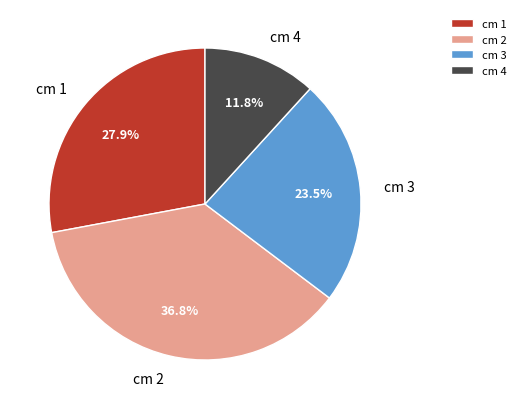

Rank the categories by value from lowest to highest.

cm 4, cm 3, cm 1, cm 2